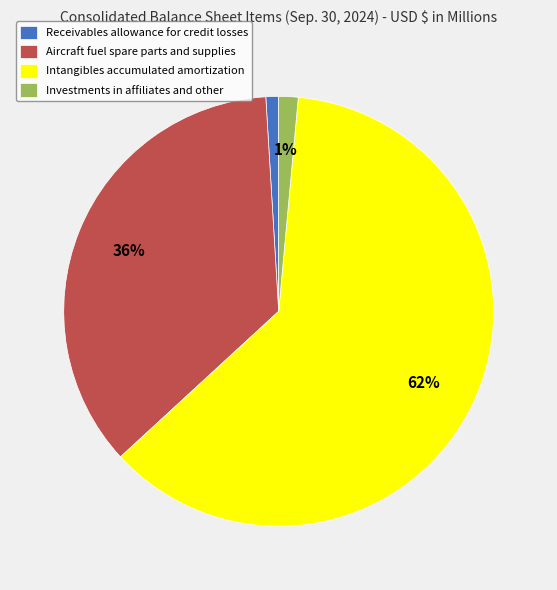

What percentage is the Intangibles accumulated amortization slice, to the nearest percent?

62%